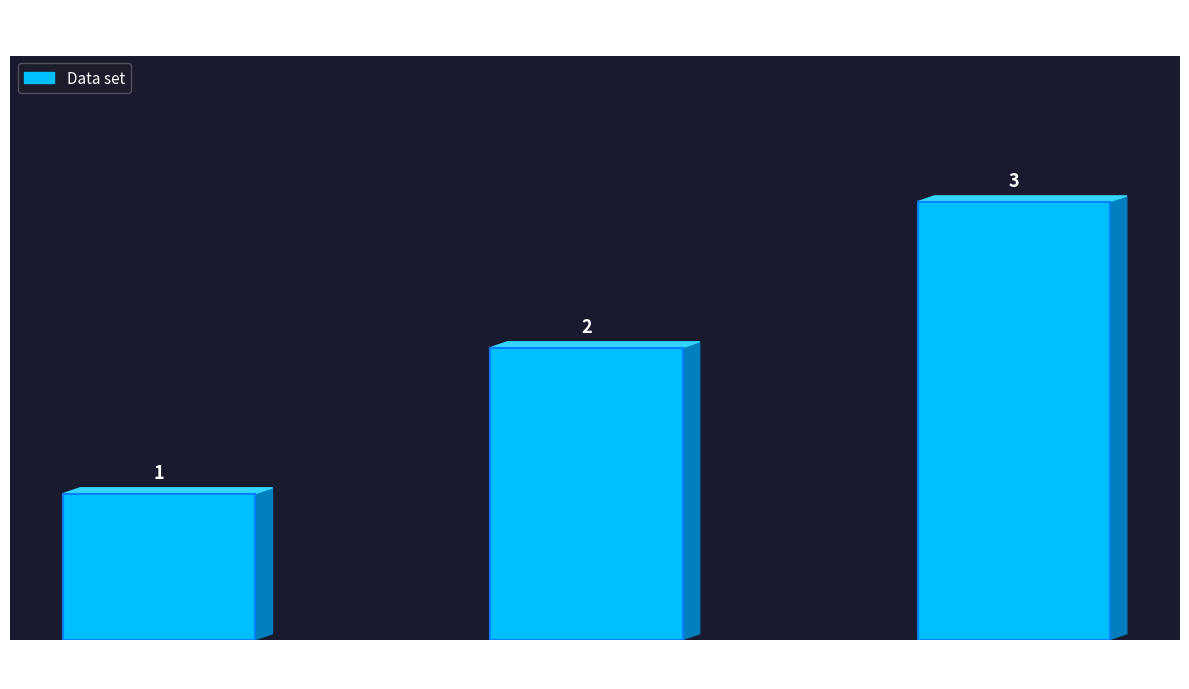

Reading right to left, what are all the values shown in this chart?

3	2	1